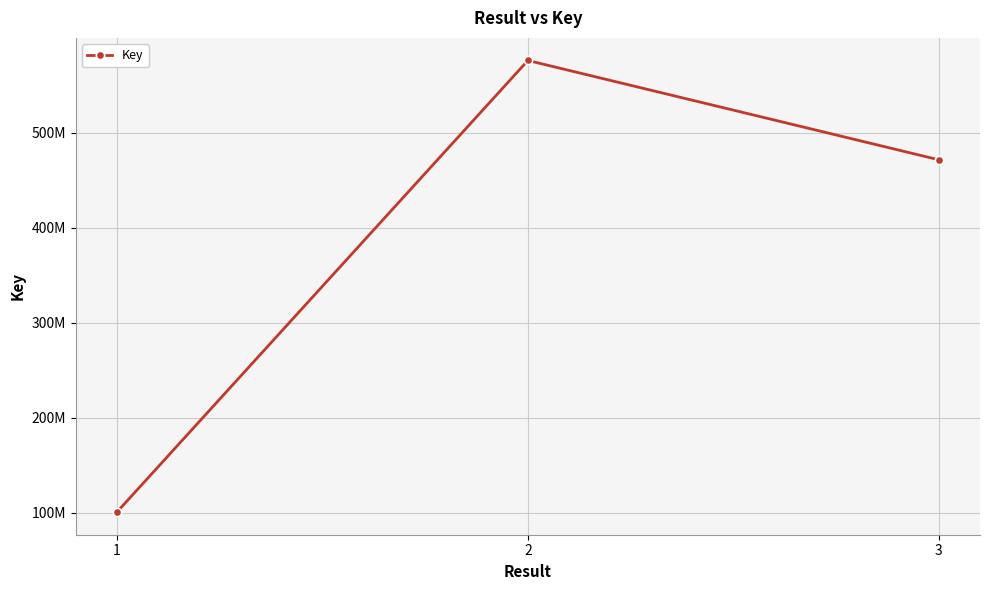

What is the value of the 3rd point from the left?

471546328